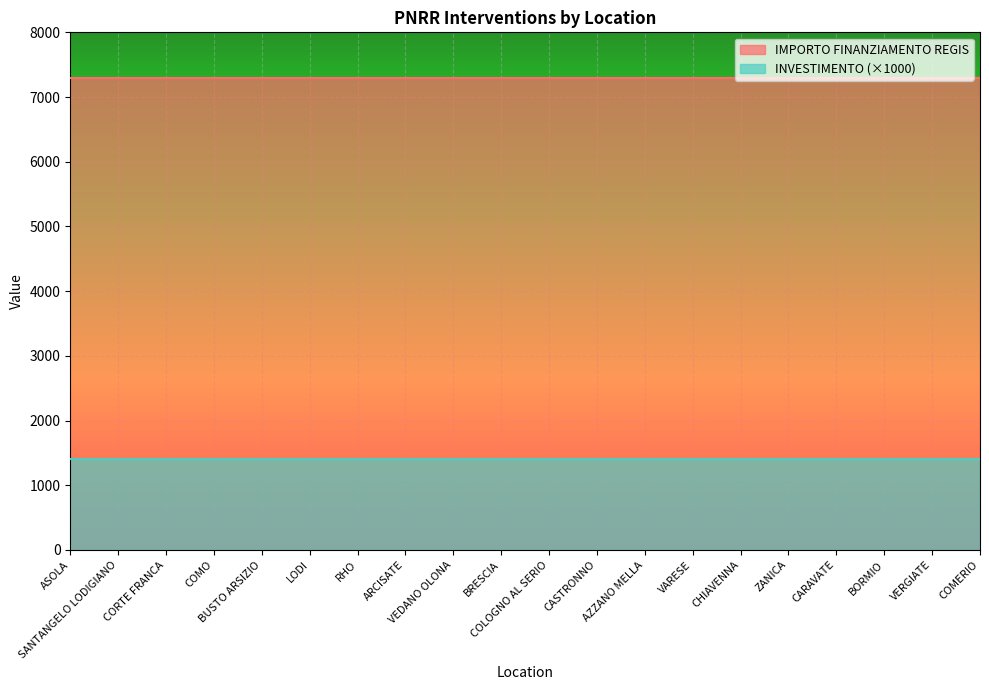

Which category has the highest value across all series?

ASOLA